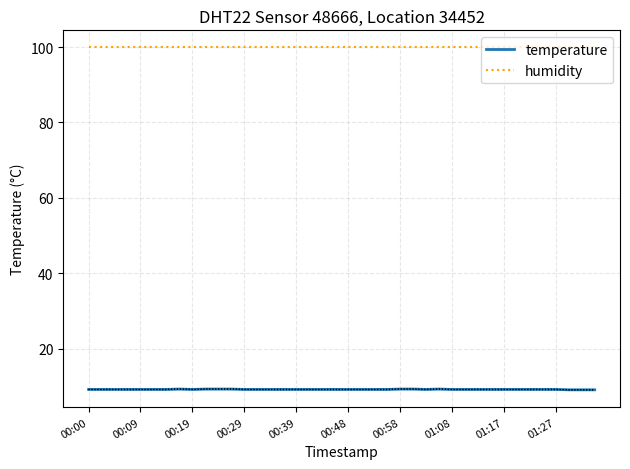

What is the minimum value for humidity?

99.9